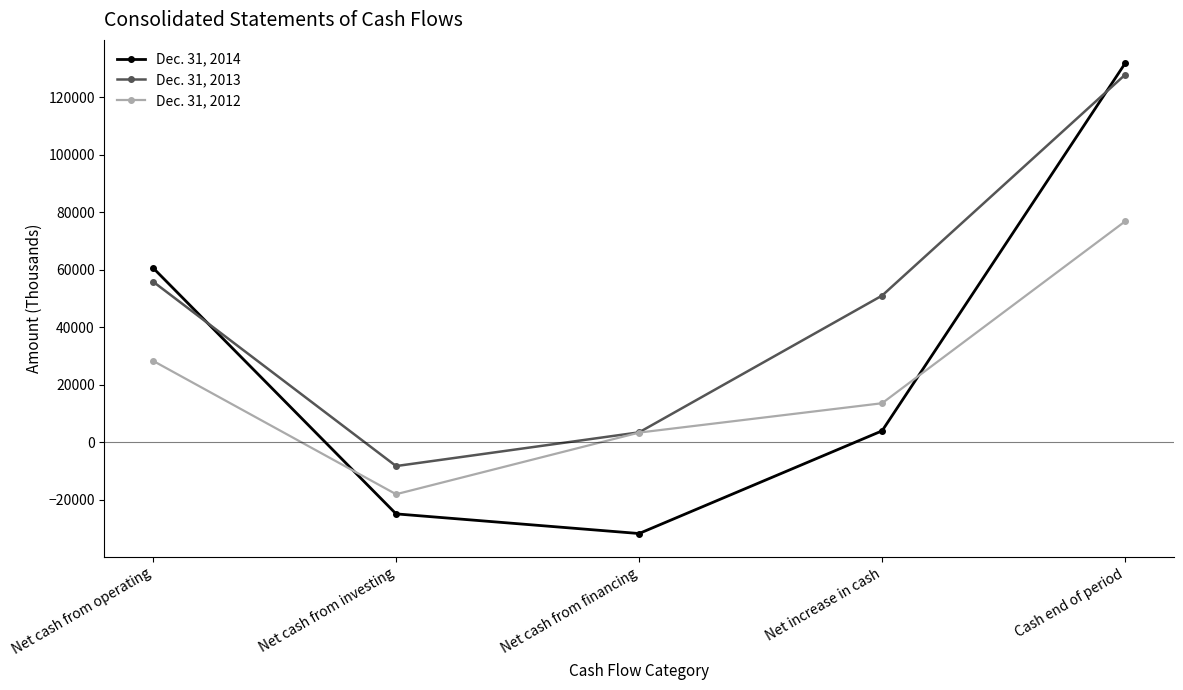

What is the total value across all series at Net increase in cash?

68493